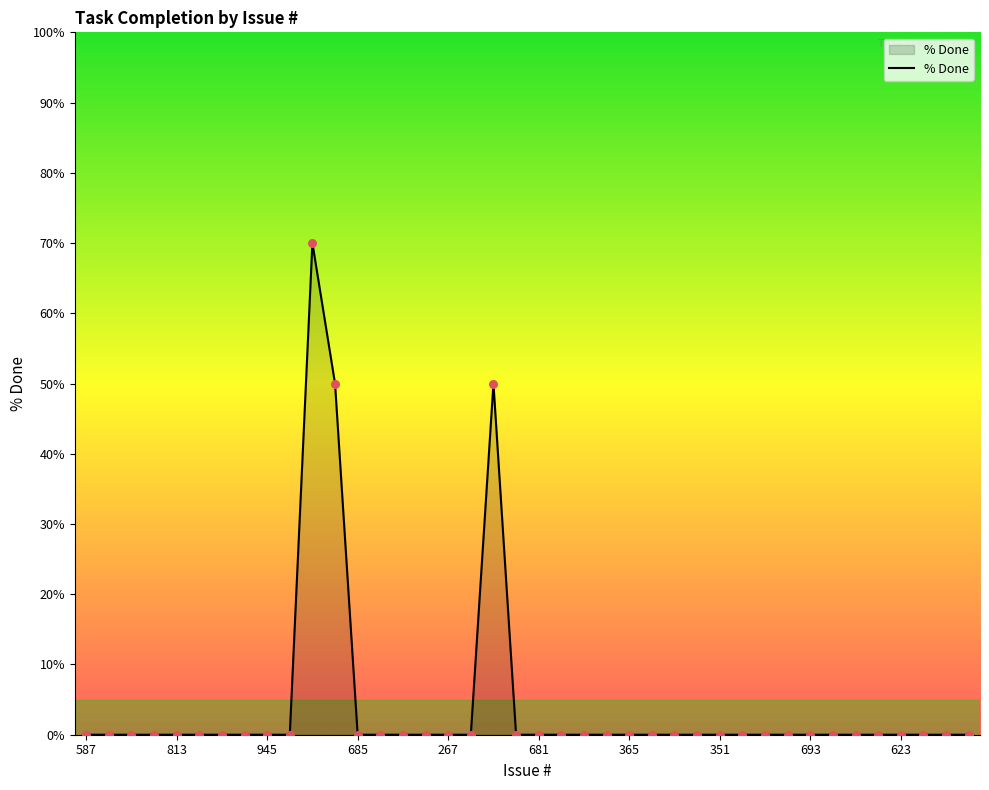

What is the maximum value shown in the chart?

70